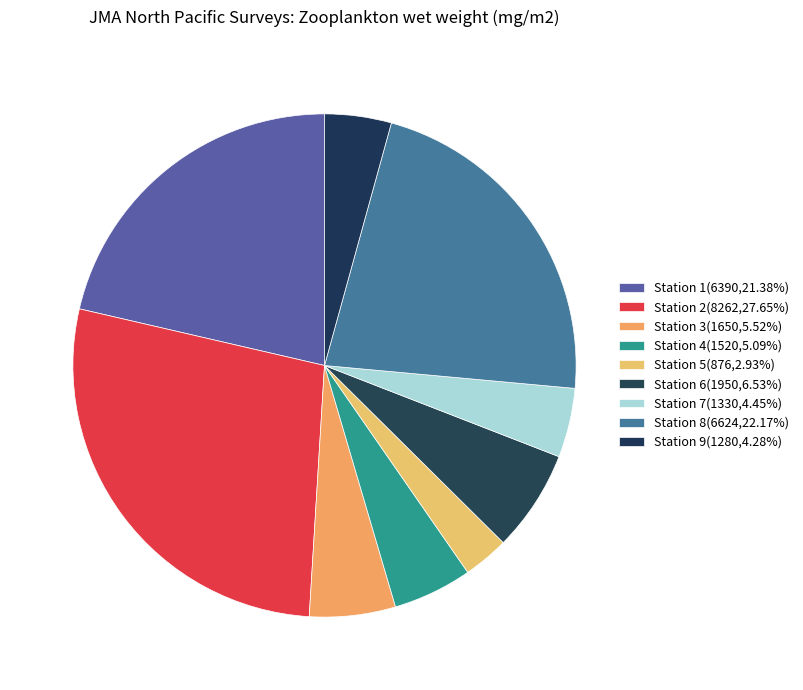

Is there a majority slice in this chart?

No